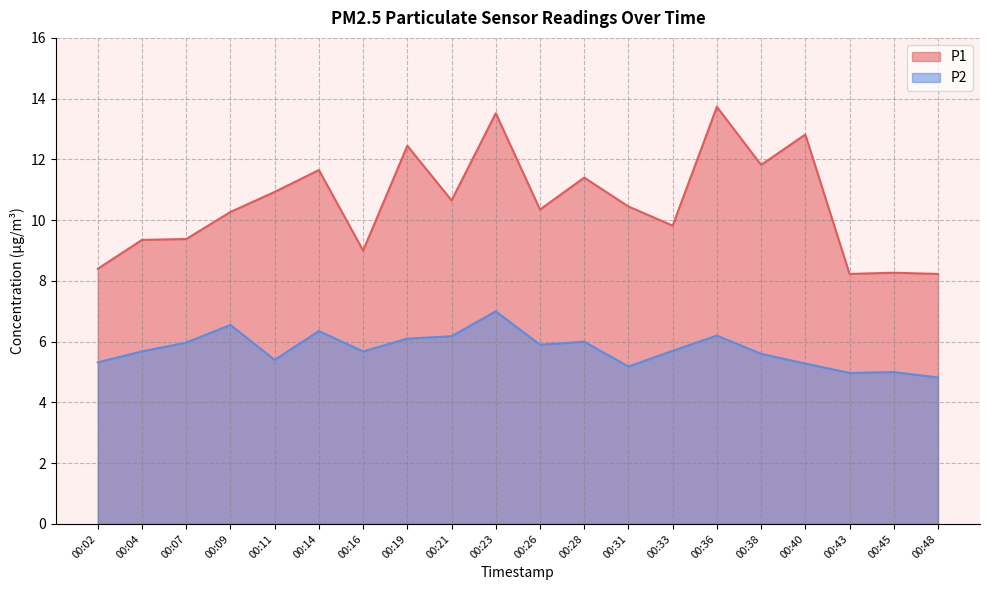

What are all the series names shown in the legend?

P1, P2